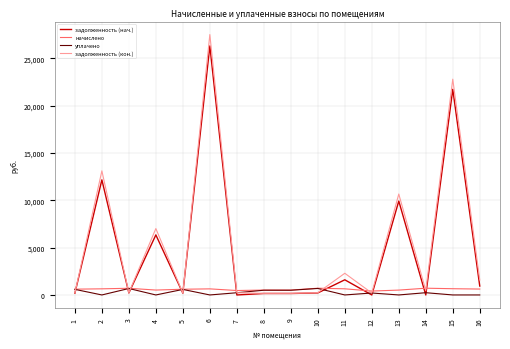

At which label is задолженность (кон.) closest to 13841?

2